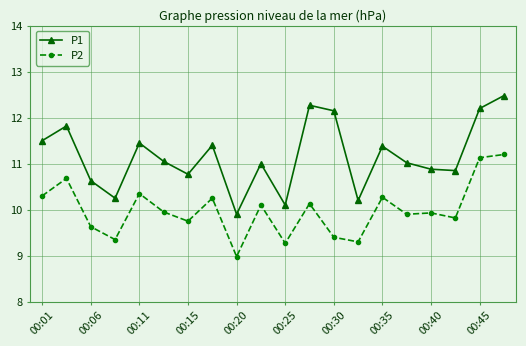

What is the minimum value shown in the chart?

9.0